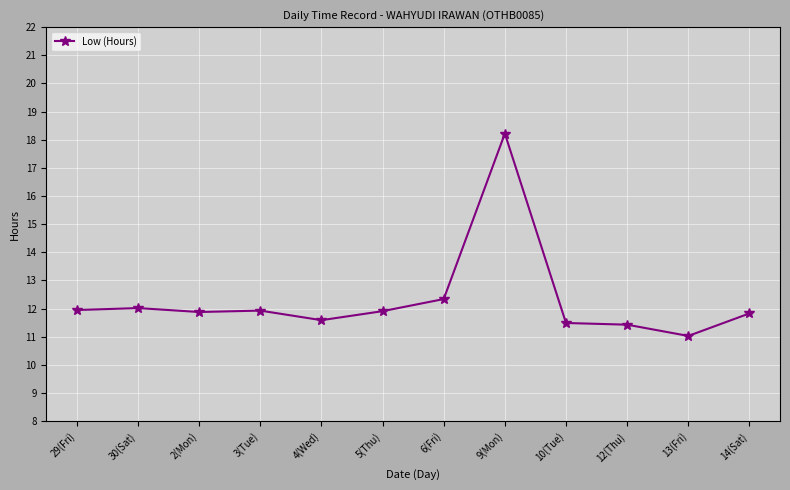

How many lines are shown in the chart?

1